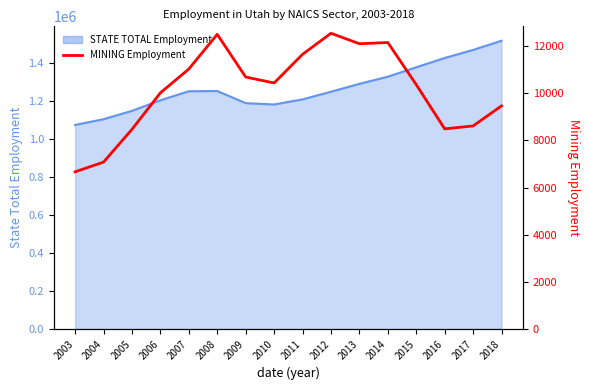

What is the change in value from 2010 to 2014?

+1718